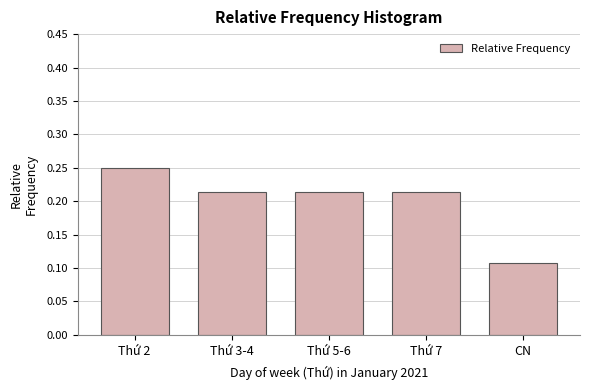

Which category has the highest value across all series?

Thứ 2